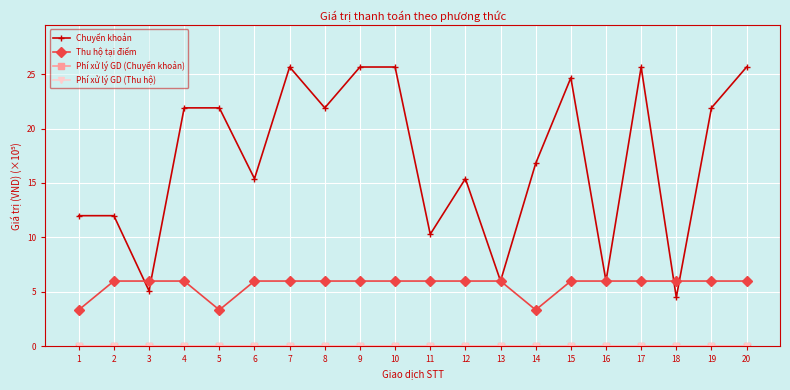

Which series changed the most between 13 and 18?

Chuyển khoản